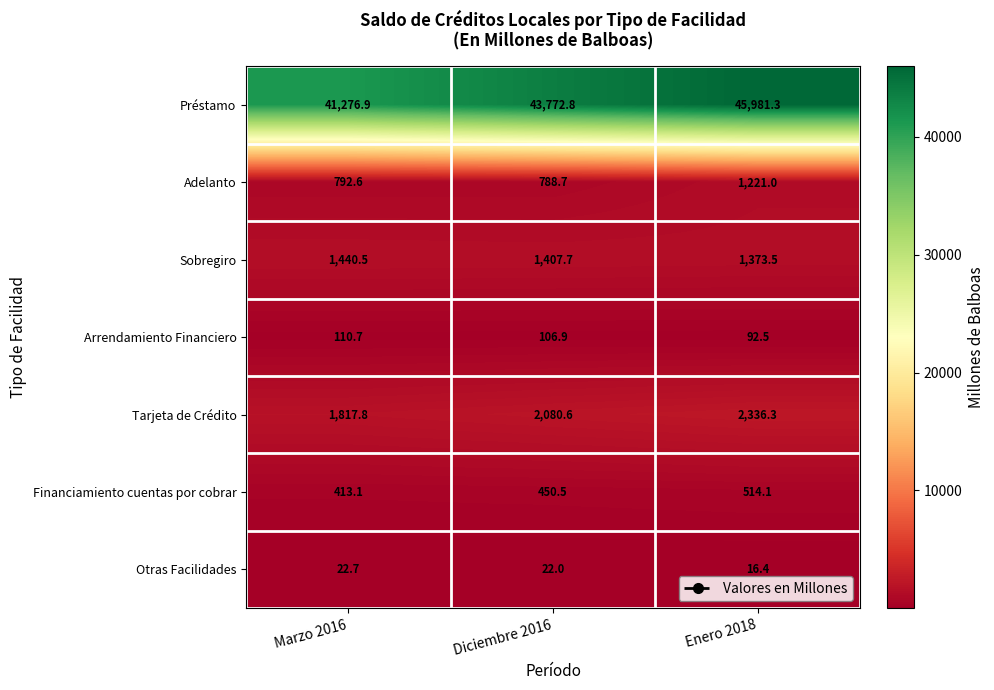

Which label corresponds to the largest value in the chart?

Enero 2018